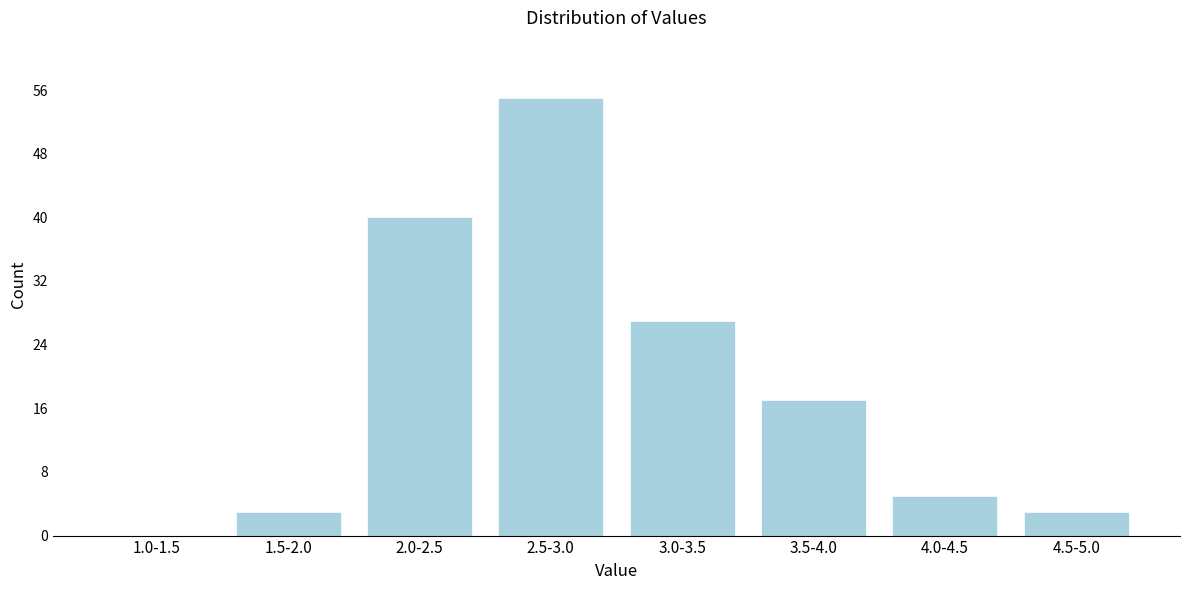

Reading left to right, list all the values displayed in this chart.

1.0-1.5=0	1.5-2.0=3	2.0-2.5=40	2.5-3.0=55	3.0-3.5=27	3.5-4.0=17	4.0-4.5=5	4.5-5.0=3